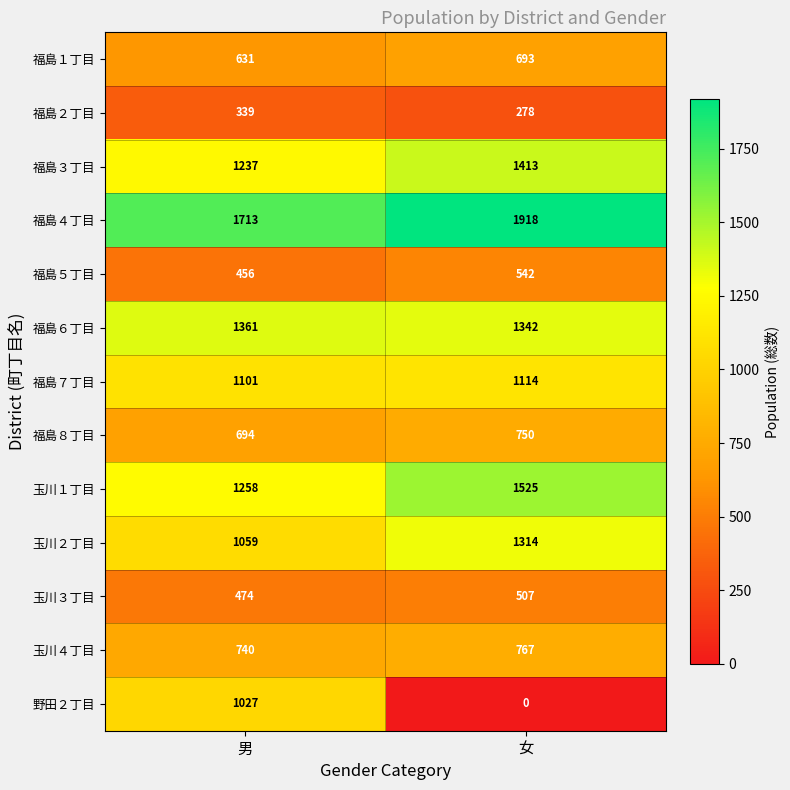

Rank the series by their maximum value, from lowest to highest.

福島２丁目, 玉川３丁目, 福島５丁目, 福島１丁目, 福島８丁目, 玉川４丁目, 野田２丁目, 福島７丁目, 玉川２丁目, 福島６丁目, 福島３丁目, 玉川１丁目, 福島４丁目